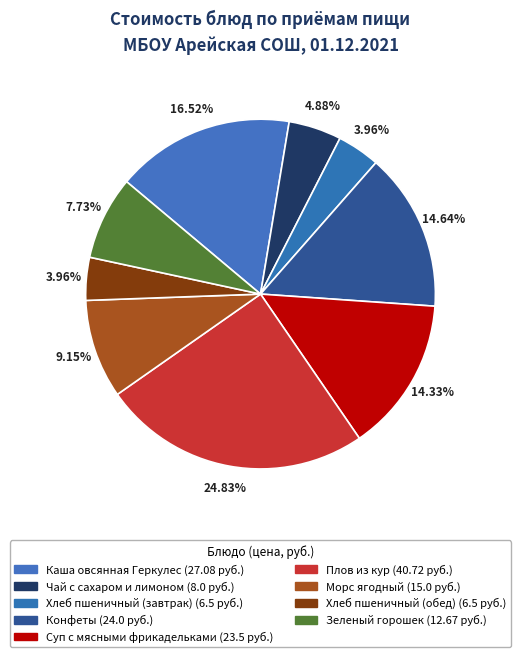

Is it true that Суп с мясными фрикадельками is 14% of the pie?

True